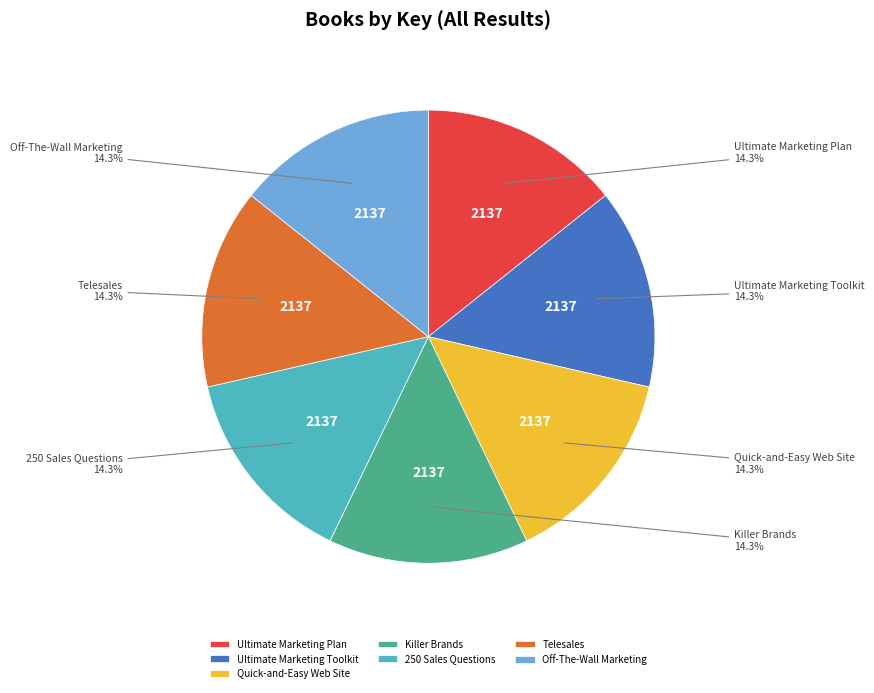

What portion of the pie excludes 250 Sales Questions?

85.7%